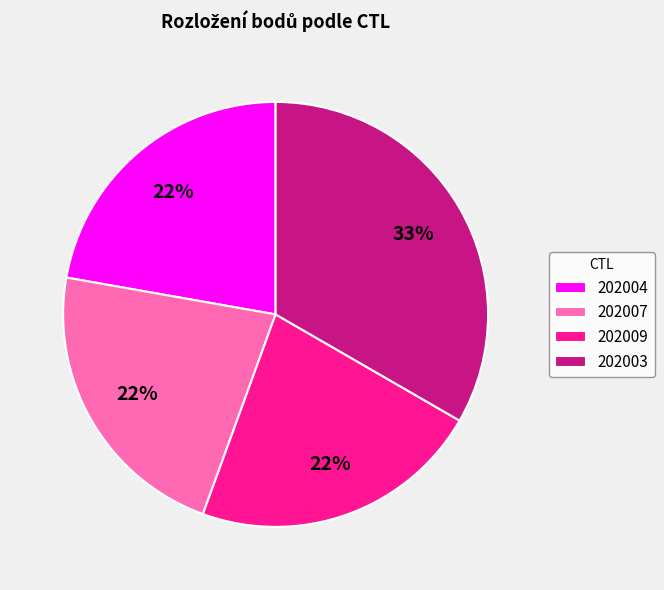

Does 202003 account for over 50% of the chart?

No